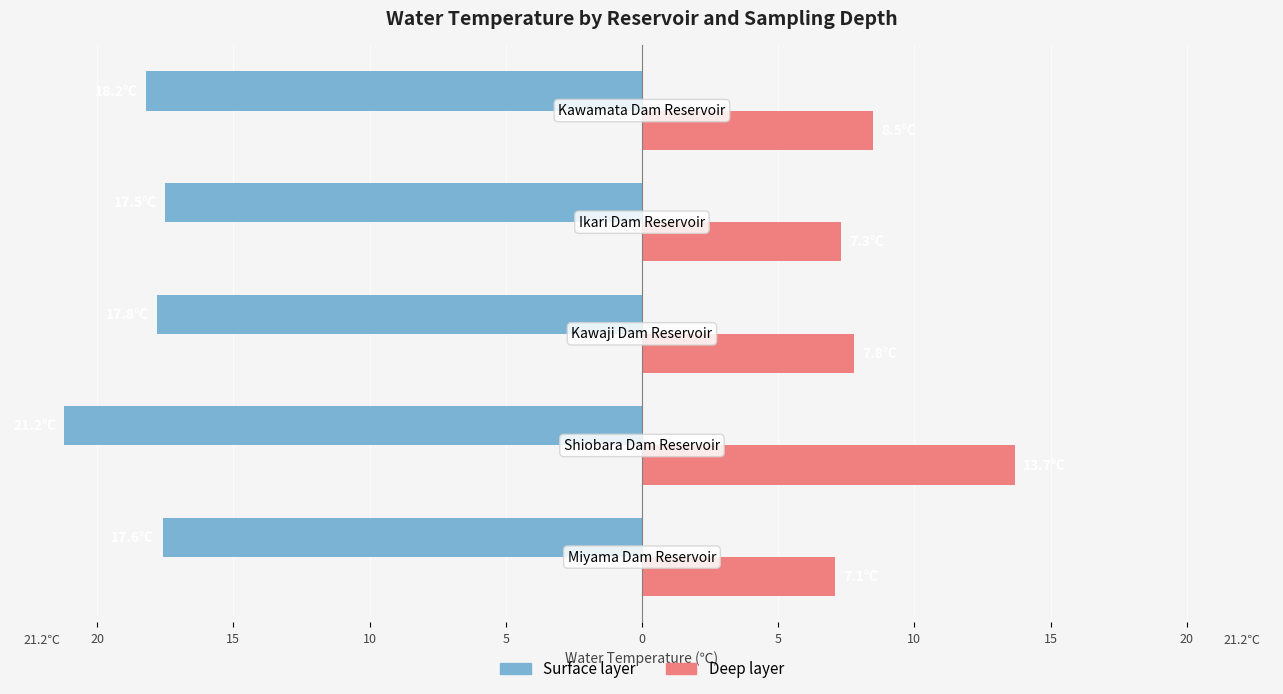

What are all the series names shown in the legend?

Surface layer, Deep layer